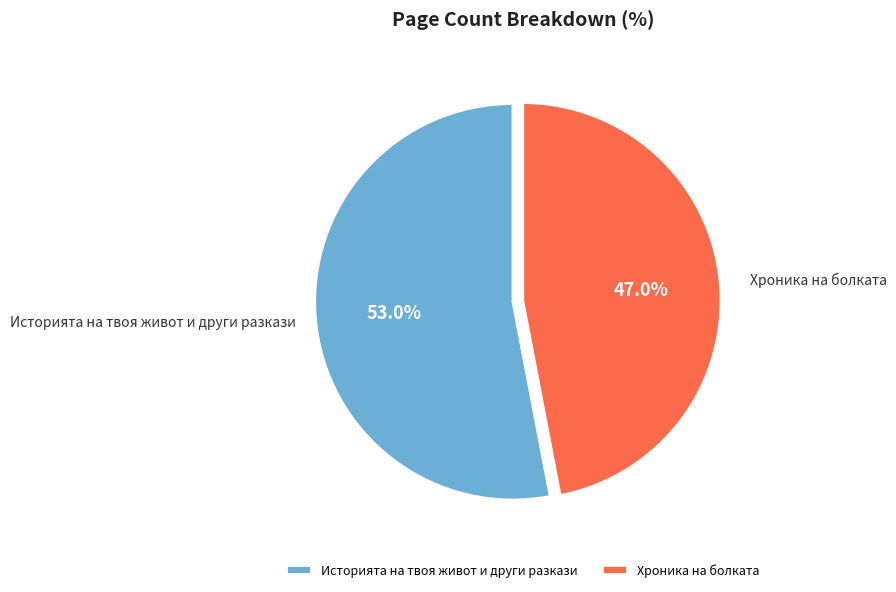

How many slices are in this pie chart?

2